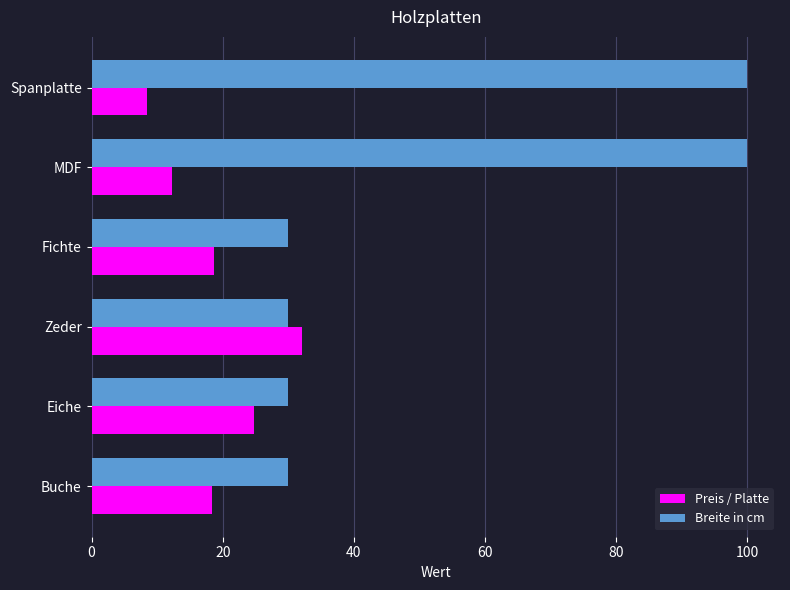

At which label does Preis / Platte reach its peak?

Zeder